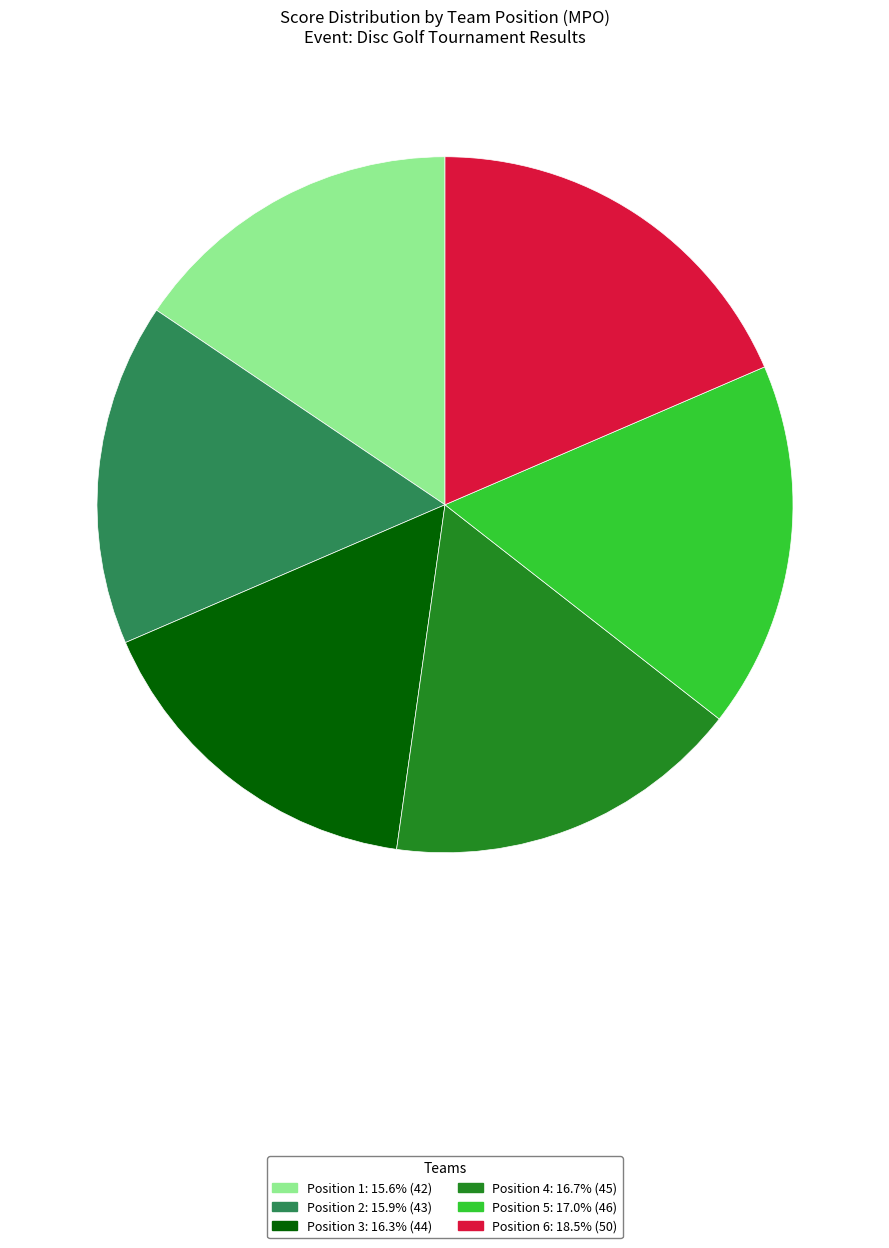

Count the number of slices in the pie.

6